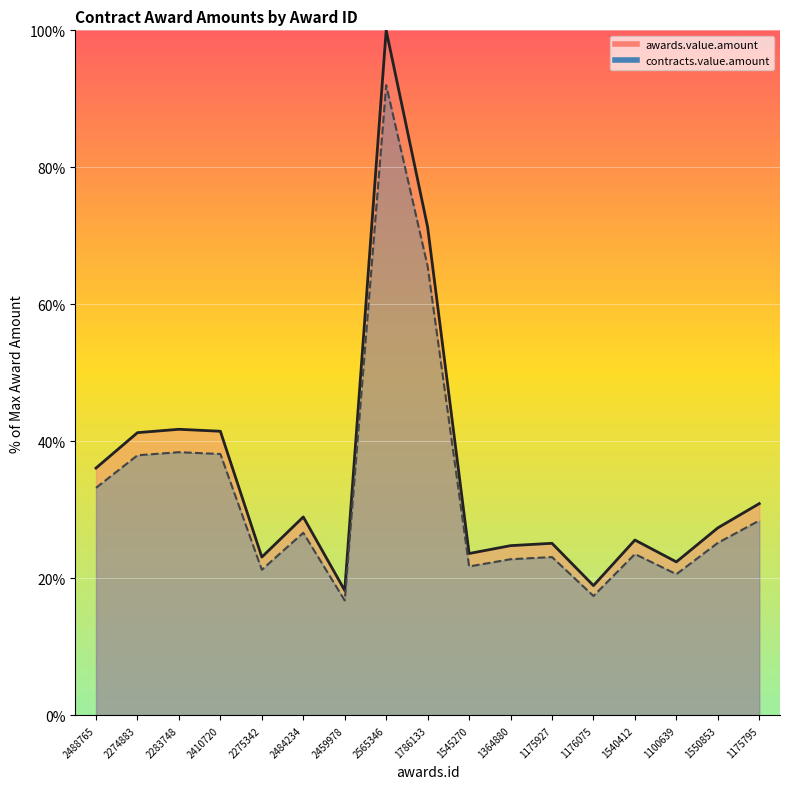

Does the chart display data point markers on the line(s)?

No